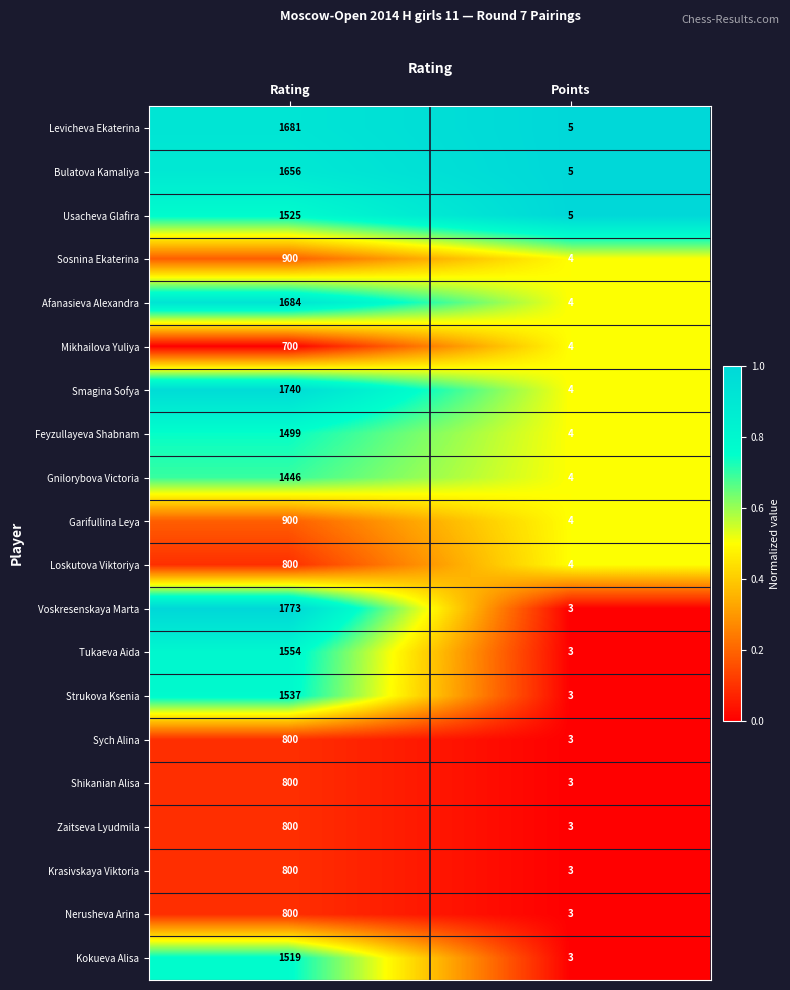

Which series has the largest total across all categories?

Voskresenskaya Marta